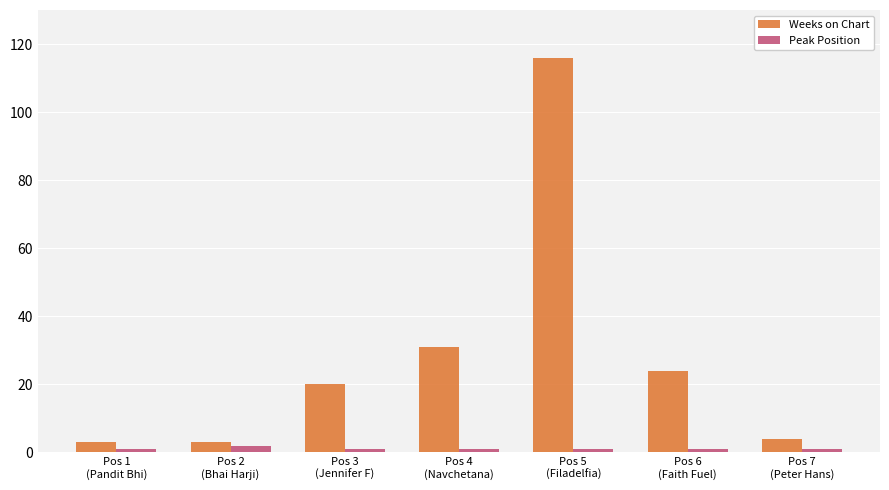

Which series has the largest range (max minus min)?

Weeks on Chart